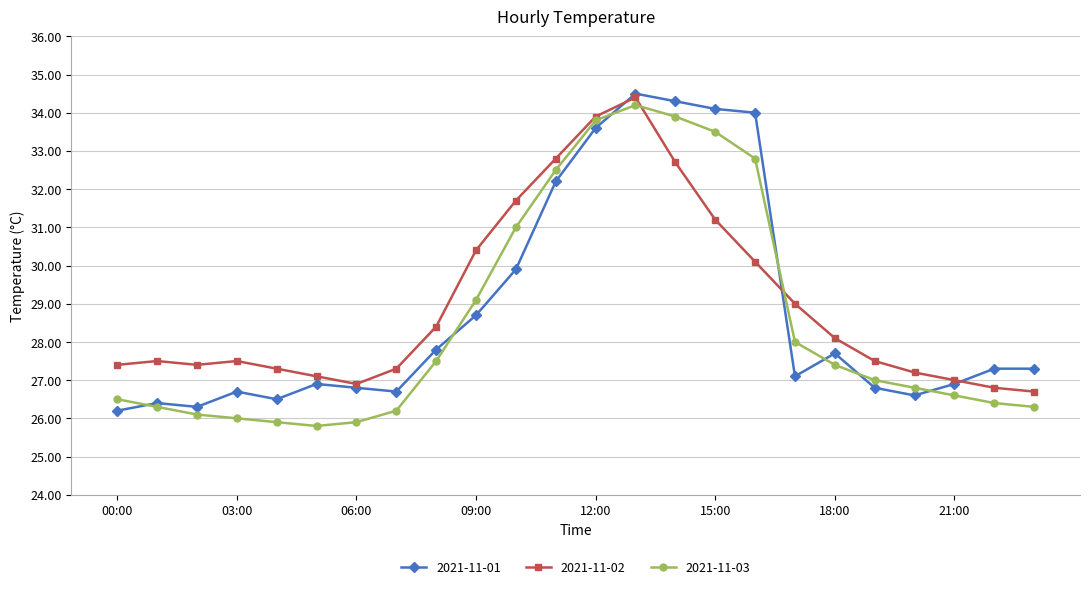

Which series has the largest total across all categories?

2021-11-02